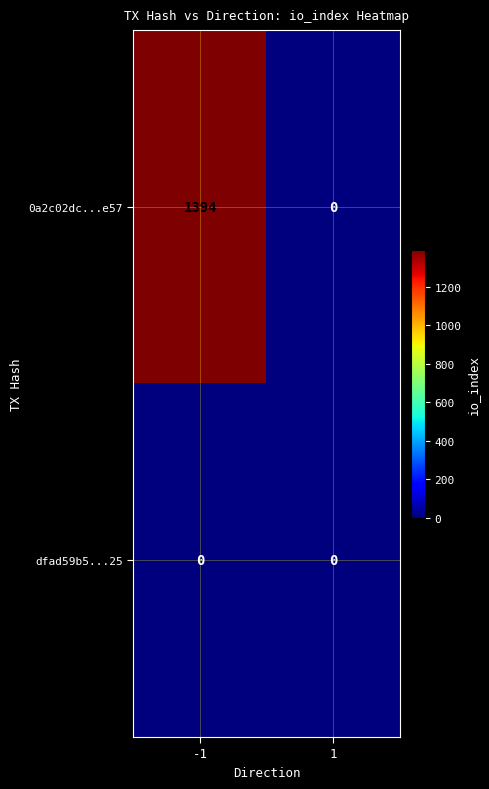

List the series in order of their peak value, lowest first.

dfad59b5...25, 0a2c02dc...e57